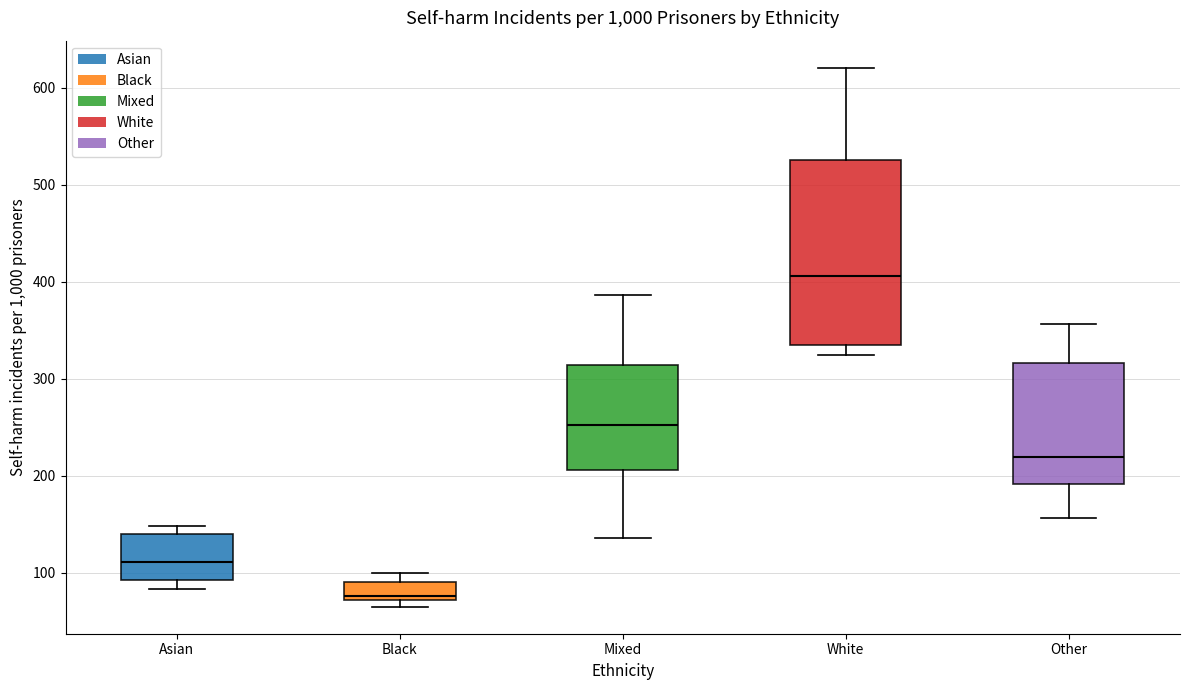

Where is the upper edge of the box for Asian on the y-axis? The values are not printed on the chart, so give them approximately, as read against the axis.

140